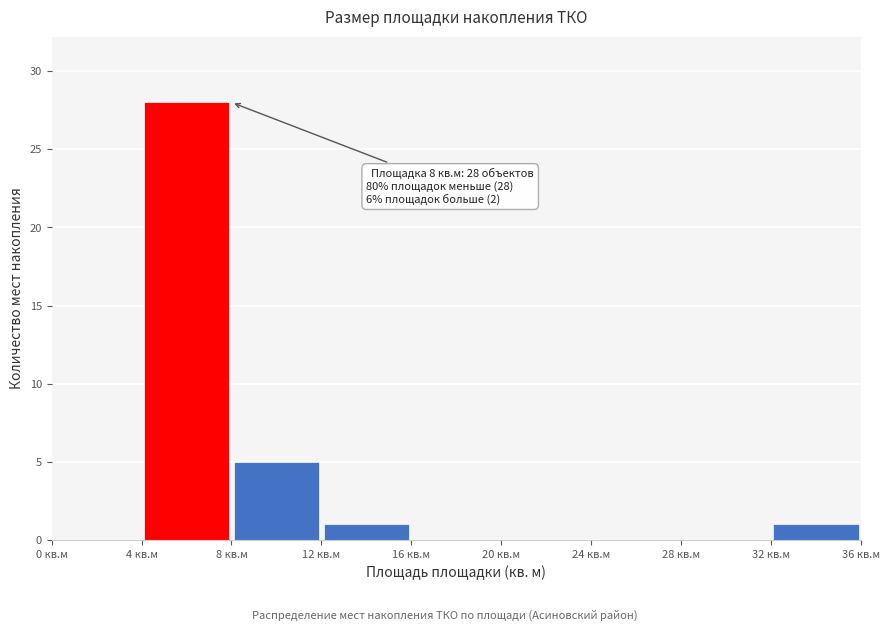

Which range on the x-axis has the tallest bar?

4 to 8